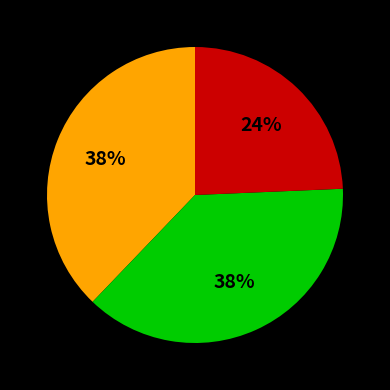

To the nearest percent, what is the average slice percentage?

33%